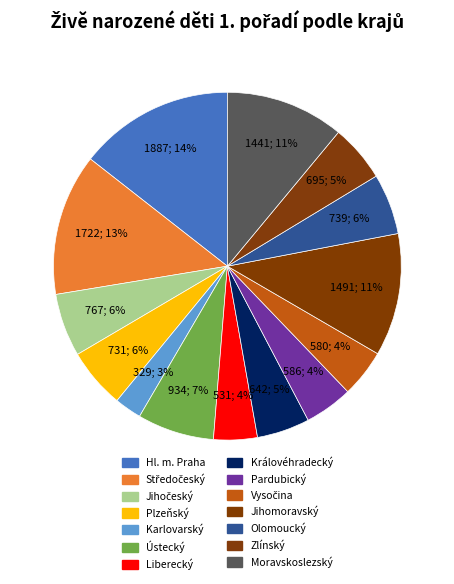

How much of the chart is everything except Středočeský?

86.8%